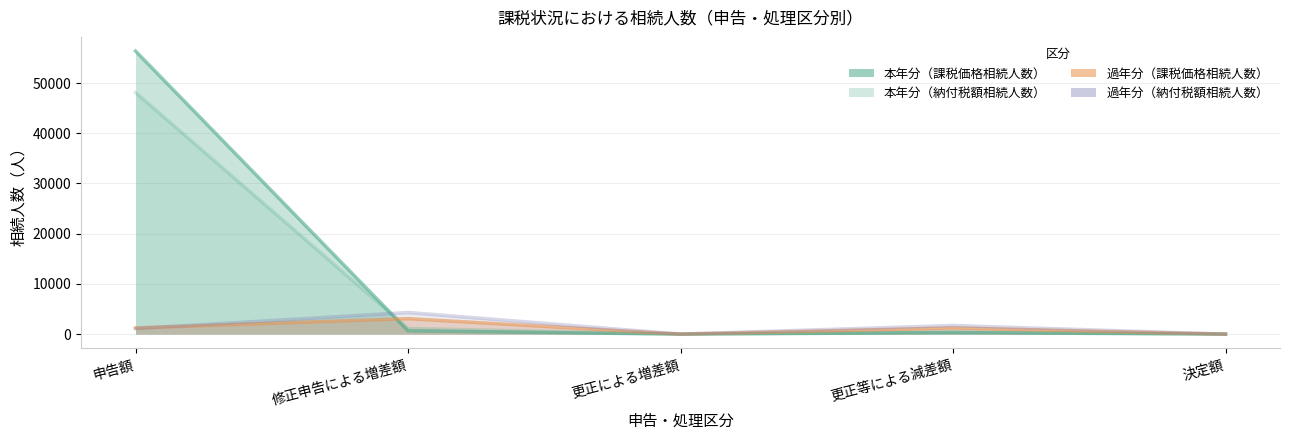

What is the average value of the 本年分（課税価格・相続人数） series?

11469